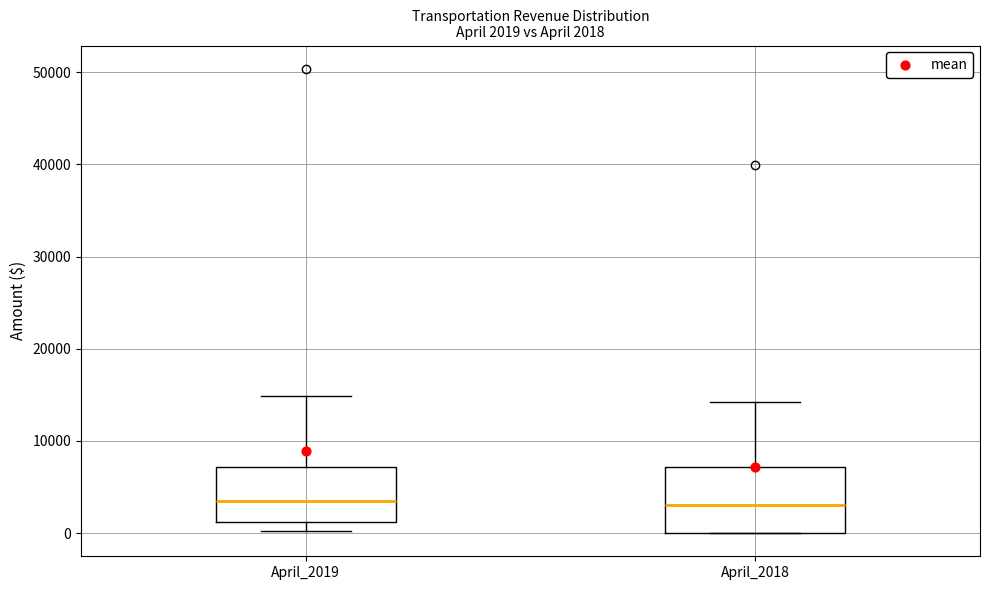

Which box is the tallest, from its lower edge to its upper edge?

April_2018